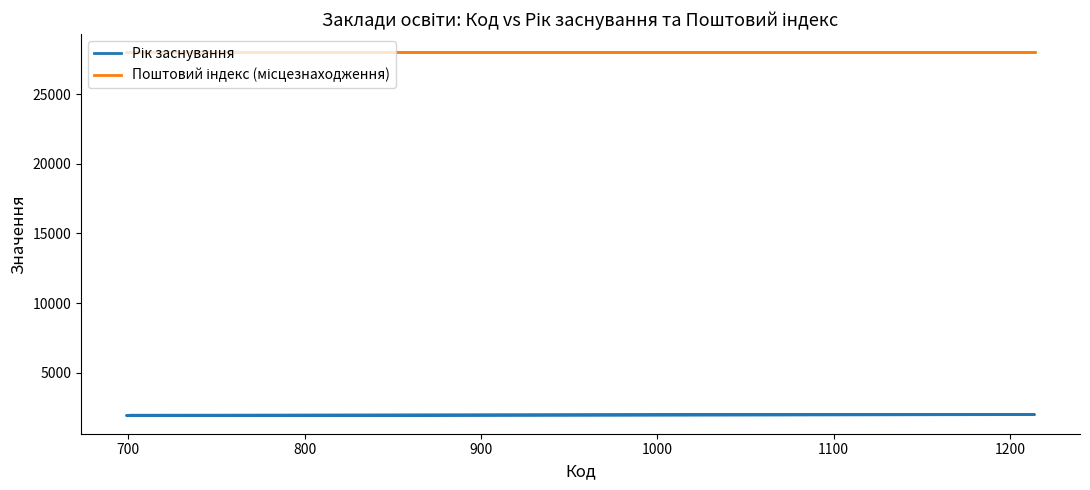

What is the total value across all series at 700?

29935